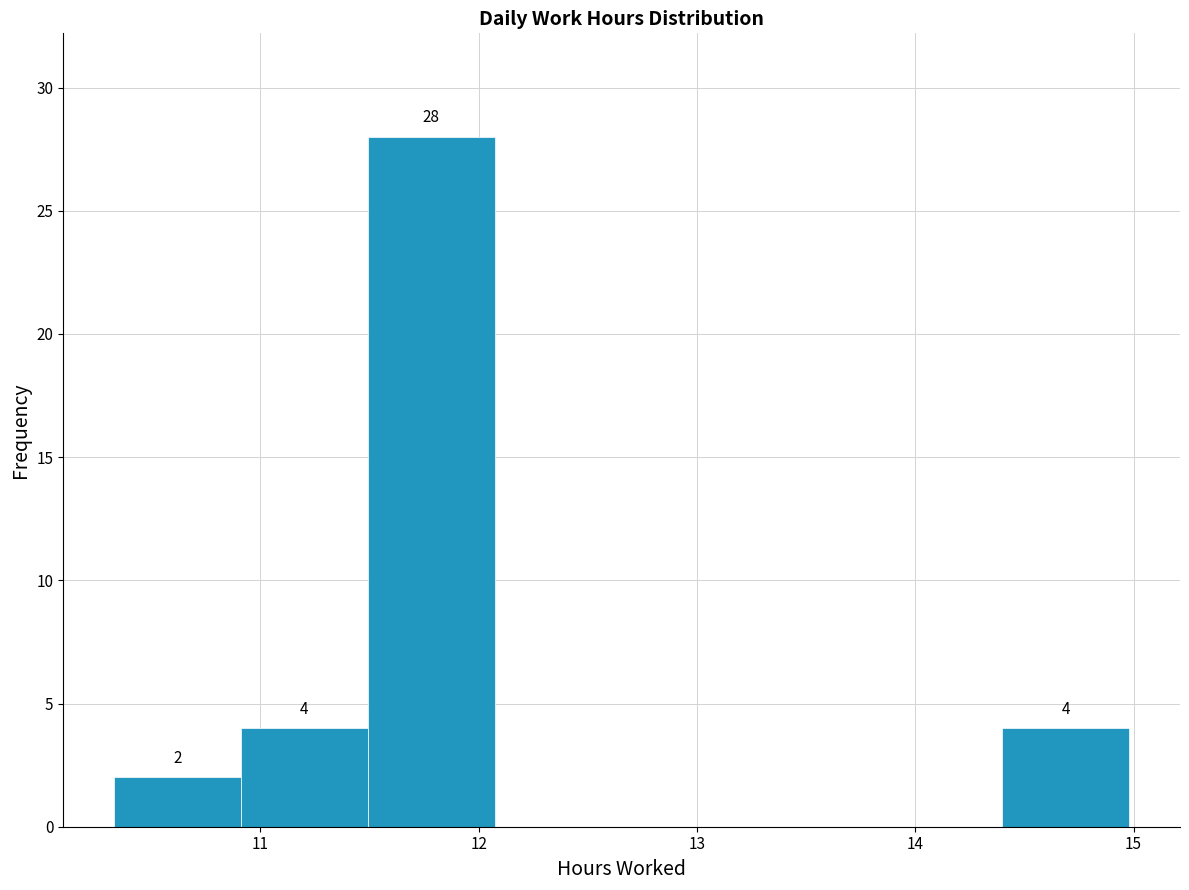

Over which range of the x-axis is the bar tallest?

11.5 to 12.1